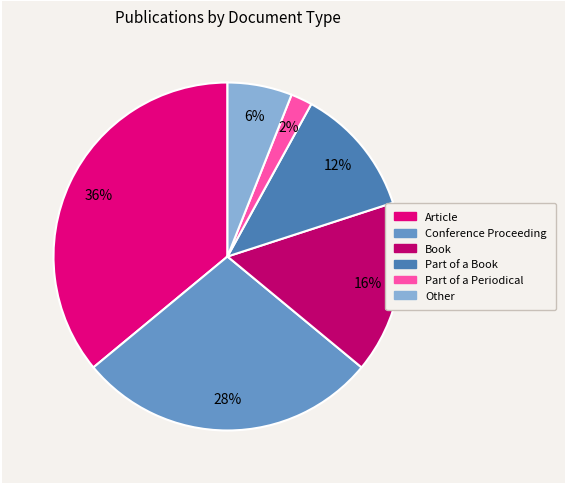

Is Part of a Book the majority of the pie?

No